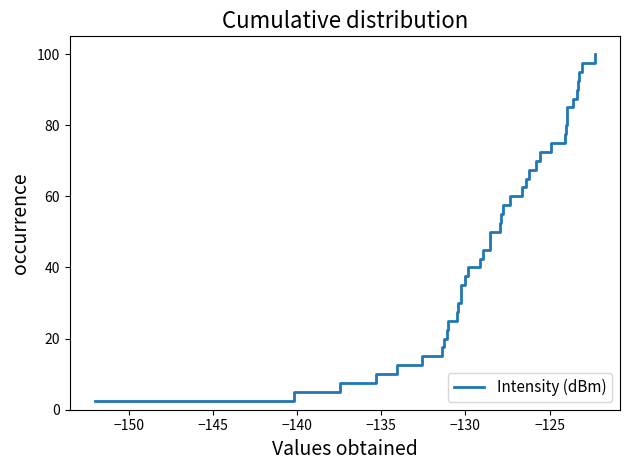

What is the difference between the maximum and minimum values?

97.5